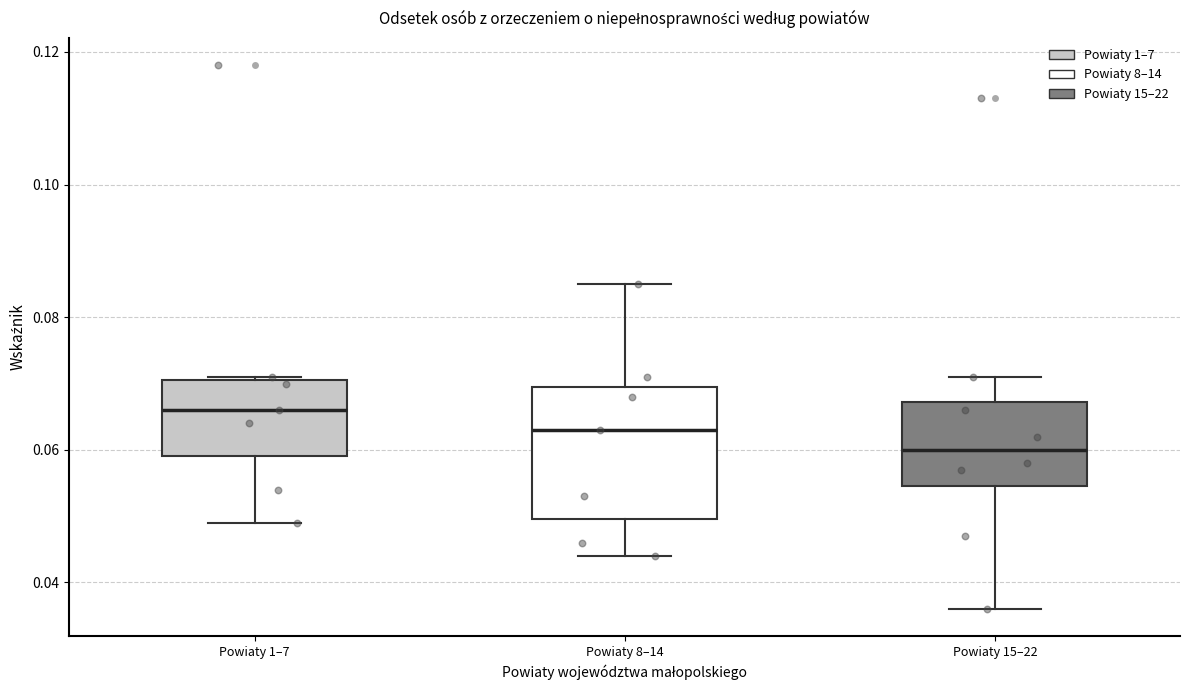

Reading left to right, read every box against the y-axis: the position of its median line, the range the box covers, and the ends of its whiskers. The values are not printed on the chart, so give them approximately, as read against the axis.

Powiaty 1–7: median 0.066, box 0.060 to 0.070, whiskers 0.050 to 0.072
Powiaty 8–14: median 0.064, box 0.050 to 0.070, whiskers 0.044 to 0.086
Powiaty 15–22: median 0.060, box 0.054 to 0.068, whiskers 0.036 to 0.072